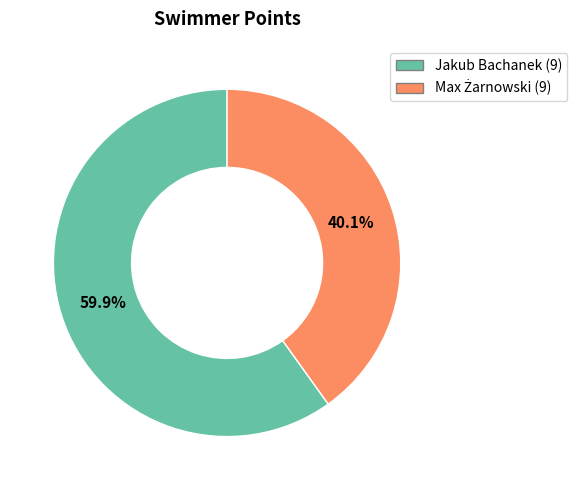

How many segments does this pie chart have?

2